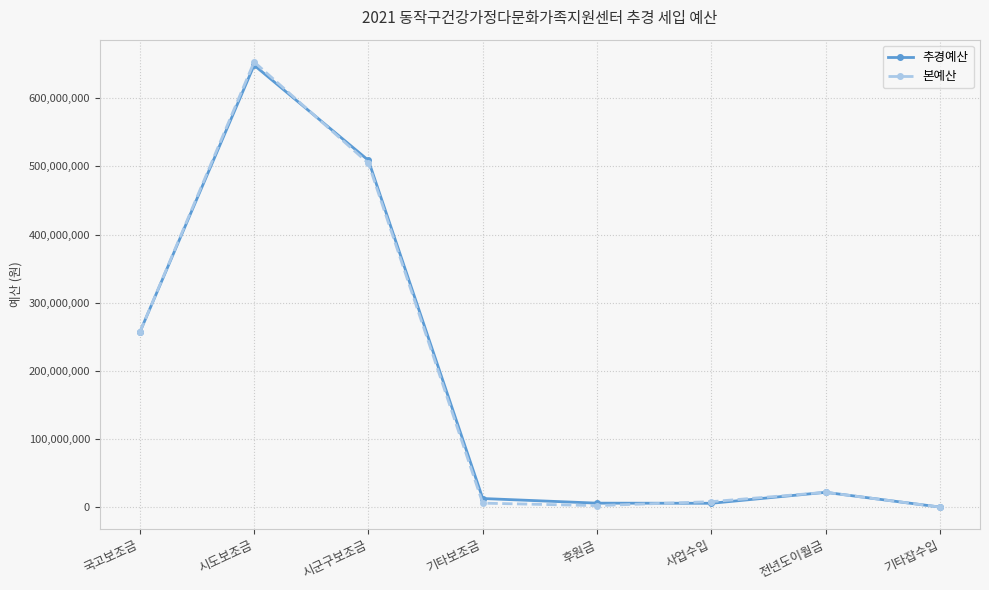

At which label is 본예산 closest to 326773850?

국고보조금